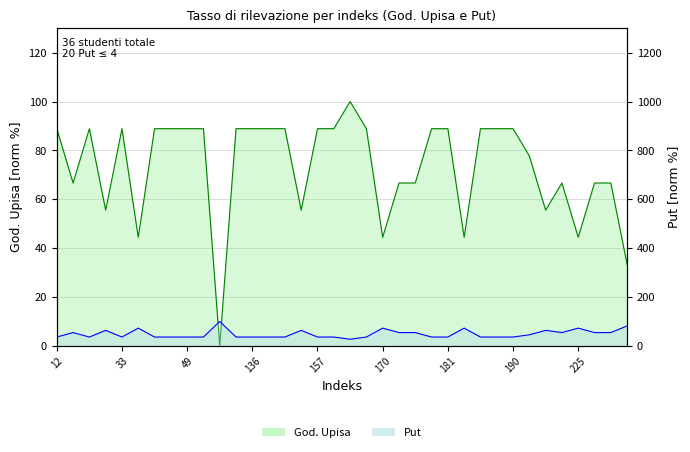

At 309, list the series in order from smallest to largest.

God. Upisa, Put